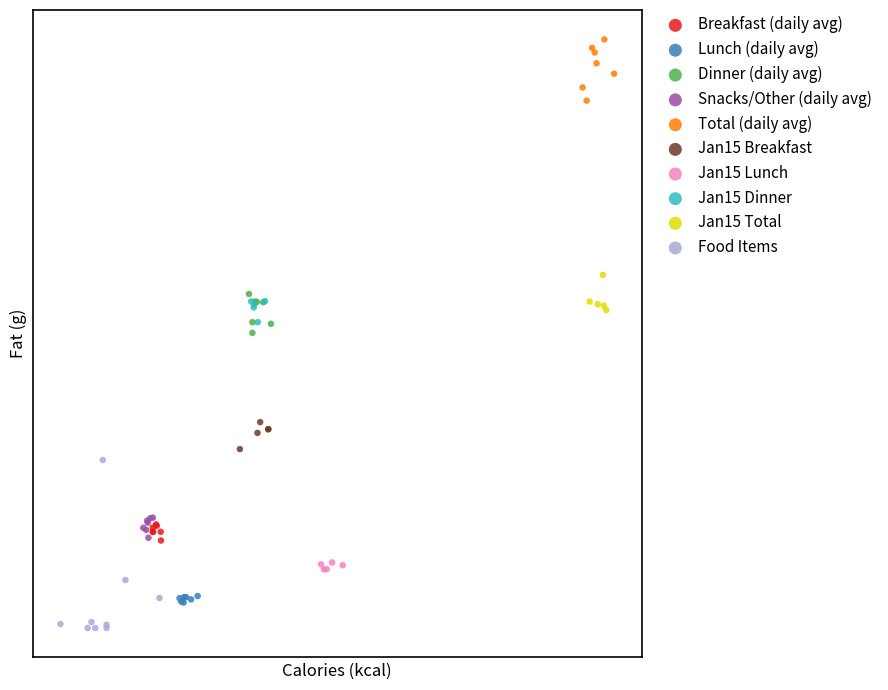

What are all the series names shown in the legend?

Breakfast (daily avg), Lunch (daily avg), Dinner (daily avg), Snacks/Other (daily avg), Total (daily avg), Jan15 Breakfast, Jan15 Lunch, Jan15 Dinner, Jan15 Total, Food Items